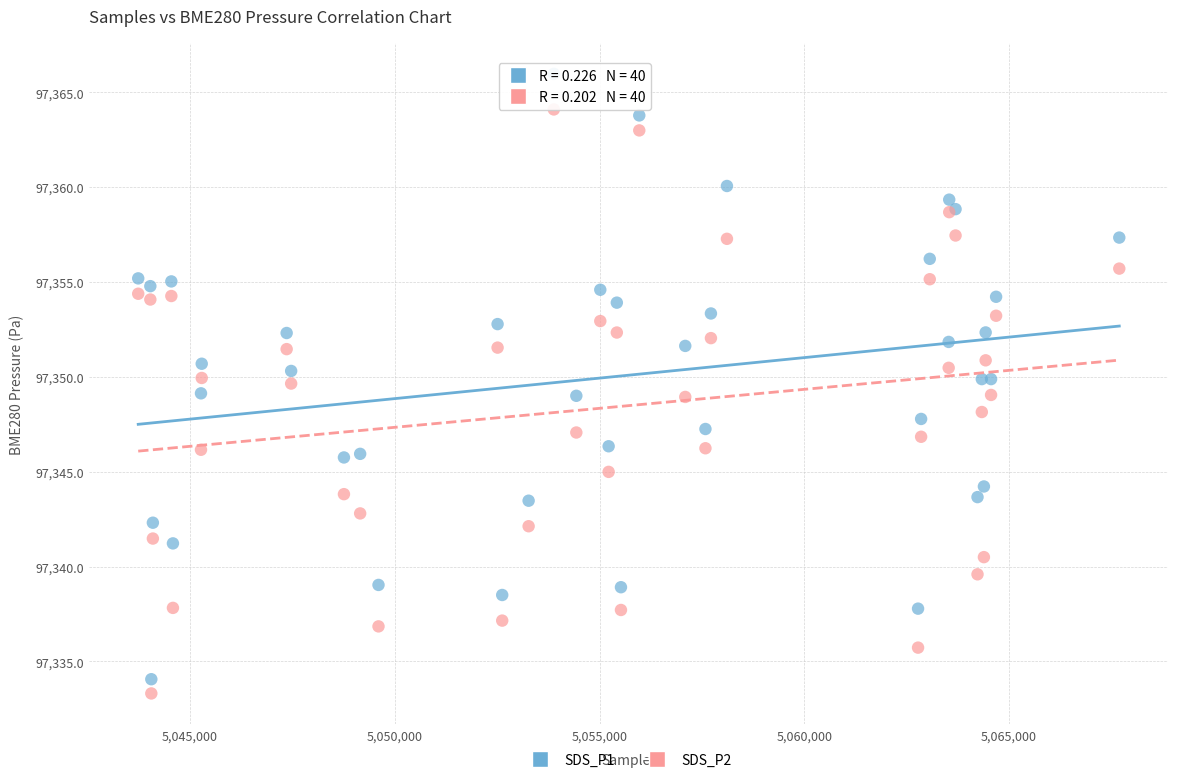

Which series has the widest spread of Y values?

SDS_P1